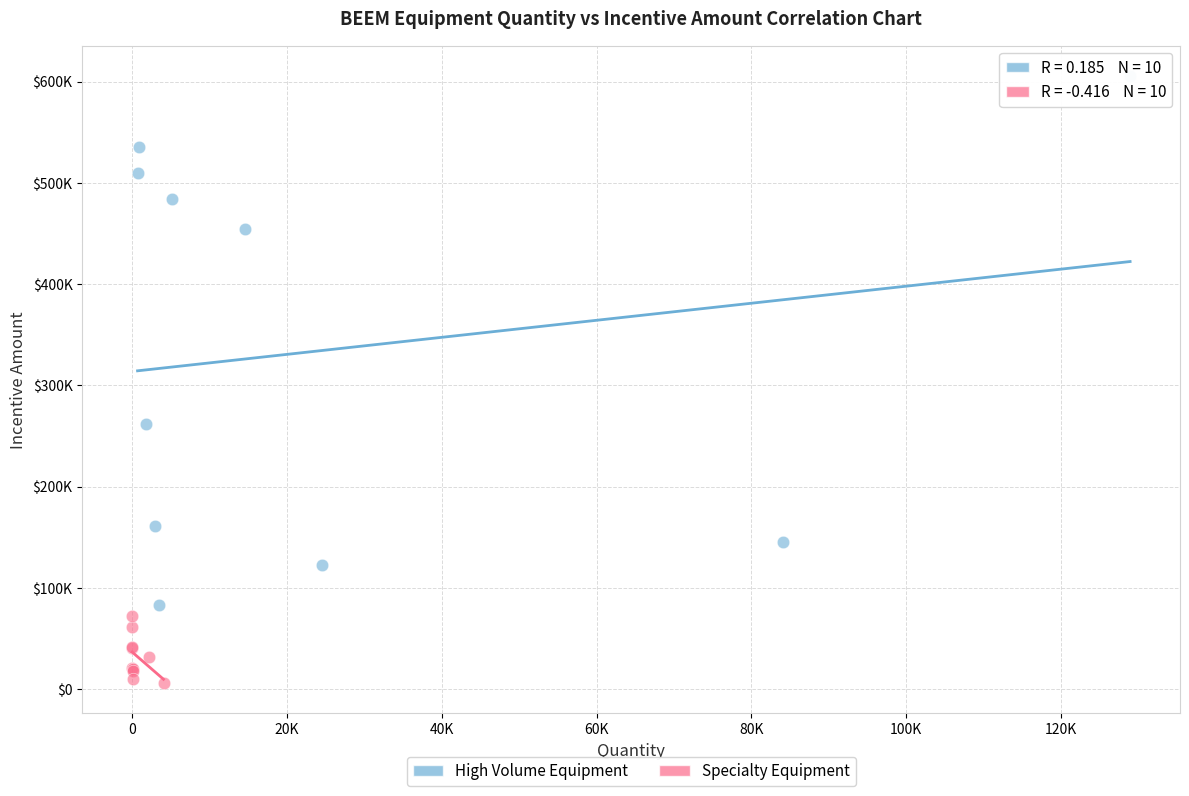

What are all the series names shown in the legend?

High Volume Equipment, Specialty Equipment